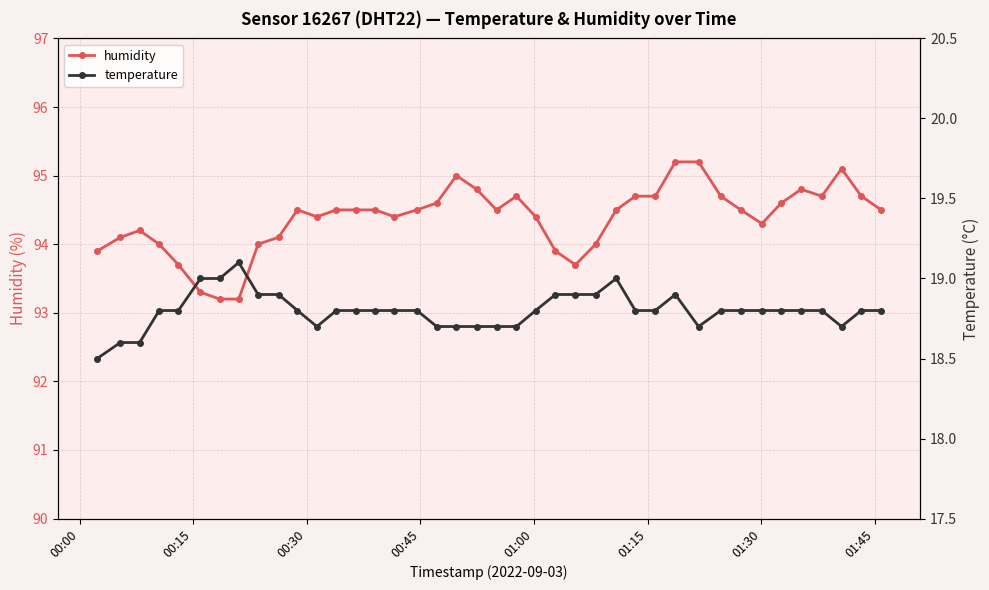

True or false: humidity has more than 1 interior local peaks.

True